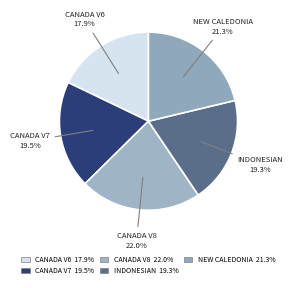

Count the number of slices in the pie.

5